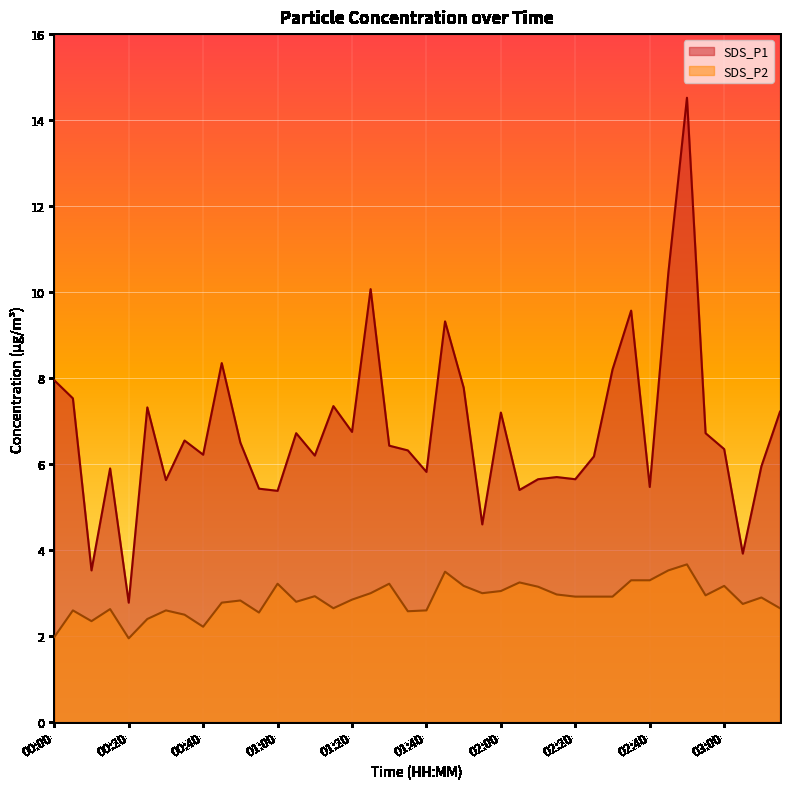

What is the difference between the maximum and second lowest values in the SDS_P1 series?

11.0